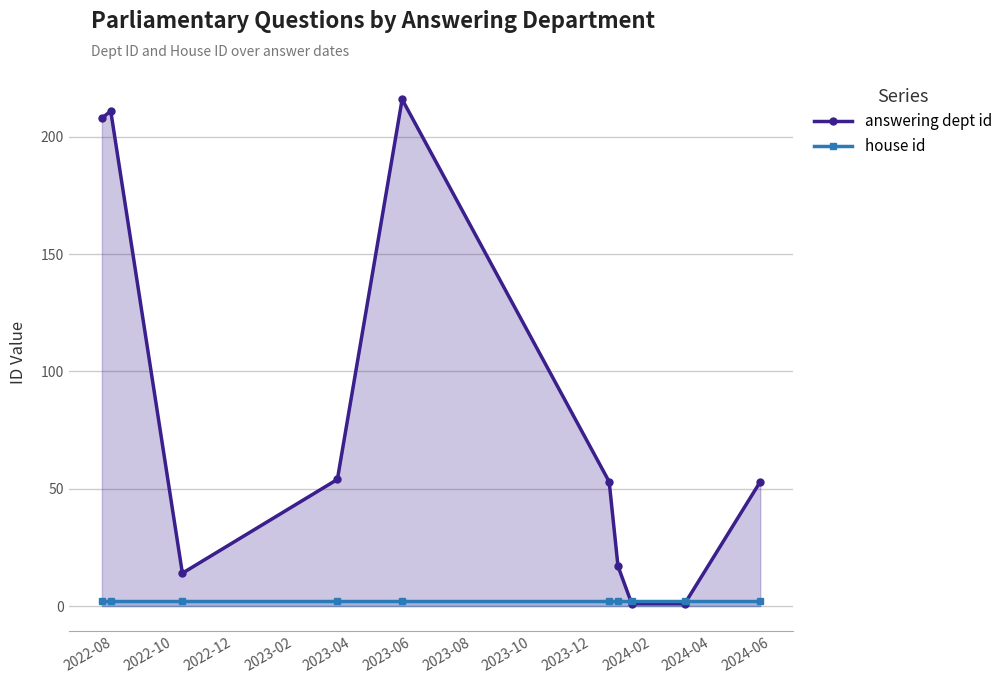

True or false: house id and answering dept id cross at least once.

True